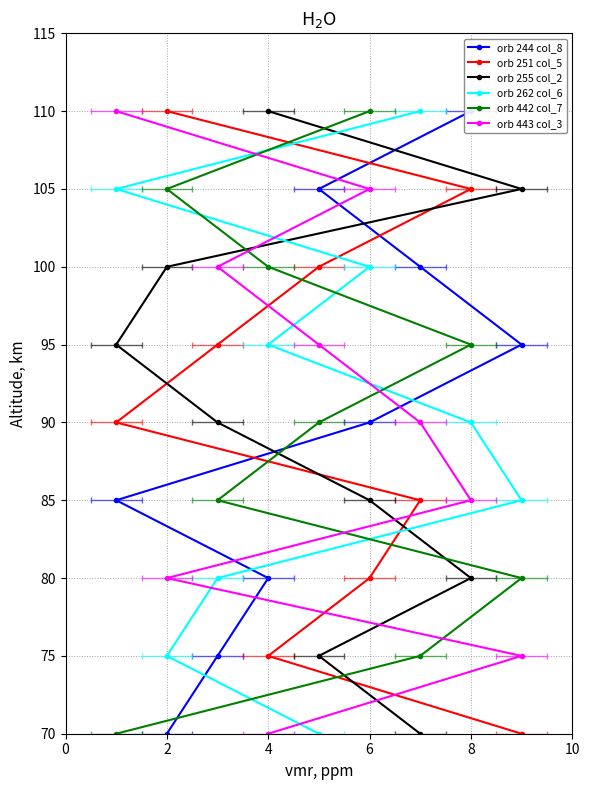

What is the smallest value displayed?

70